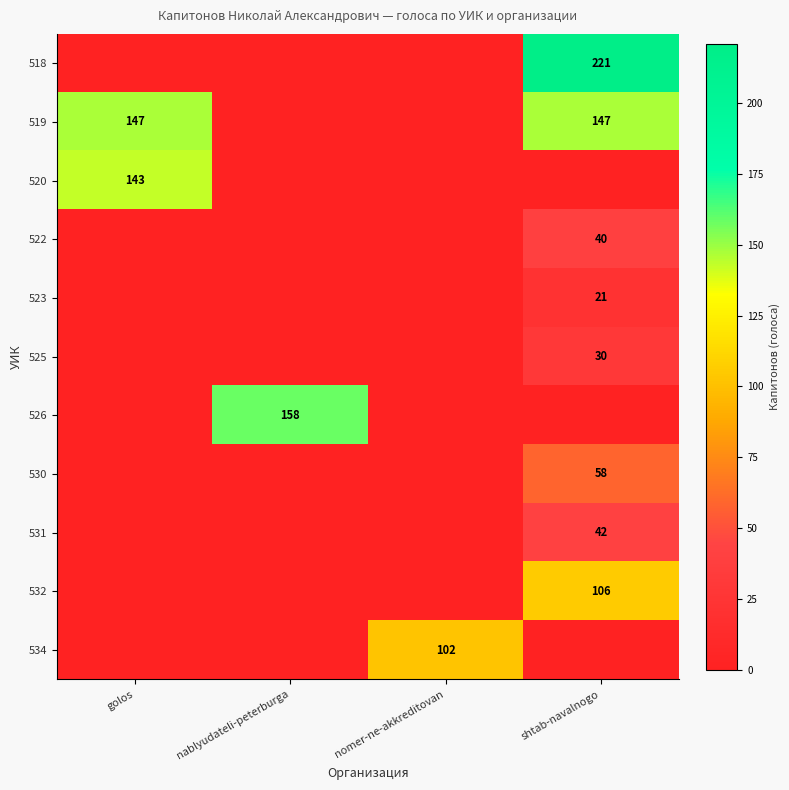

The value of 519 at shtab-navalnogo is 147. True or false?

True